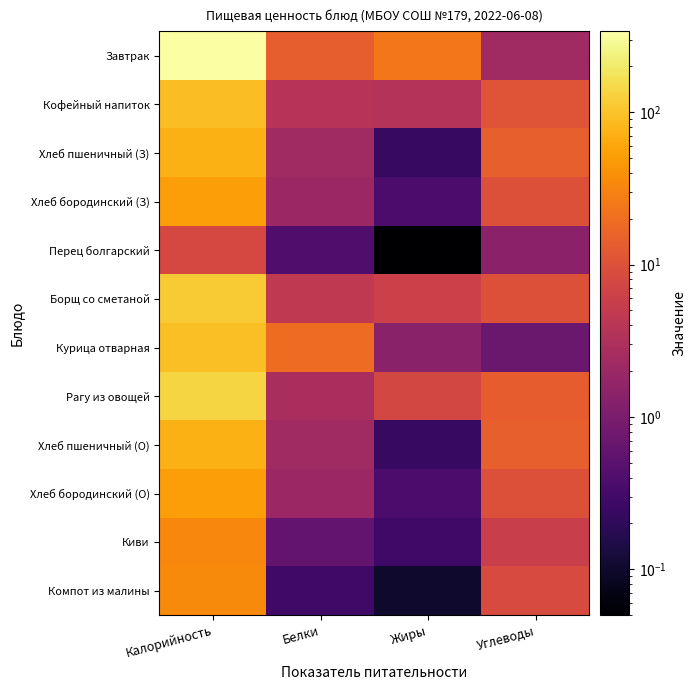

List the series in order of their peak value, highest first.

Завтрак, Рагу из овощей, Борщ со сметаной, Курица отварная, Кофейный напиток, Хлеб пшеничный (З), Хлеб пшеничный (О), Хлеб бородинский (З), Хлеб бородинский (О), Компот из малины, Киви, Перец болгарский